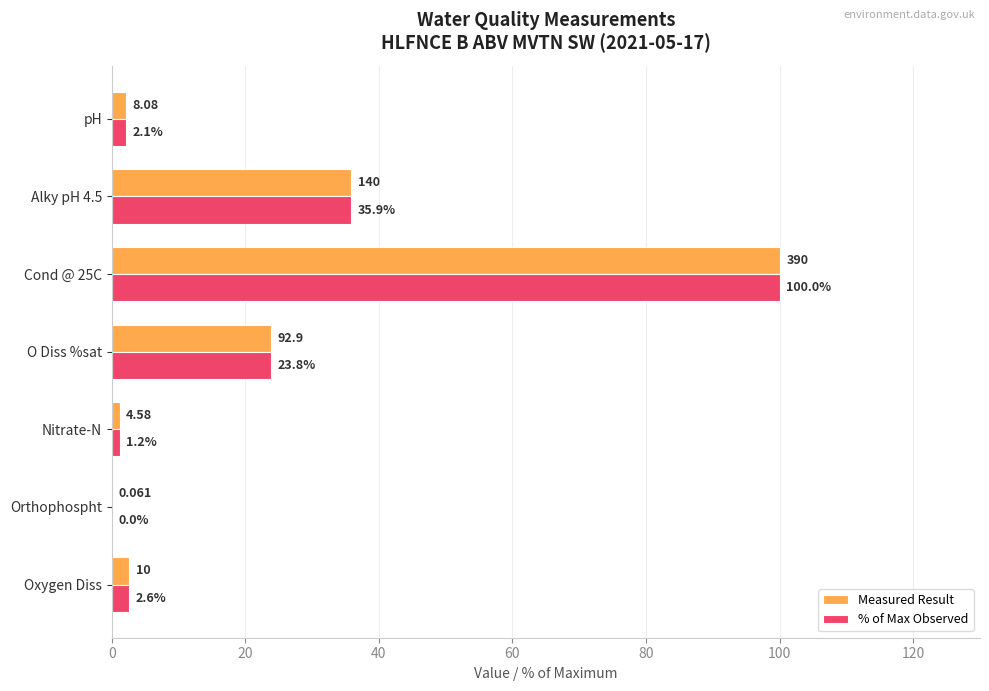

Is the value of % of Max Observed at Nitrate-N greater than the value of Measured Result at Cond @ 25C?

No